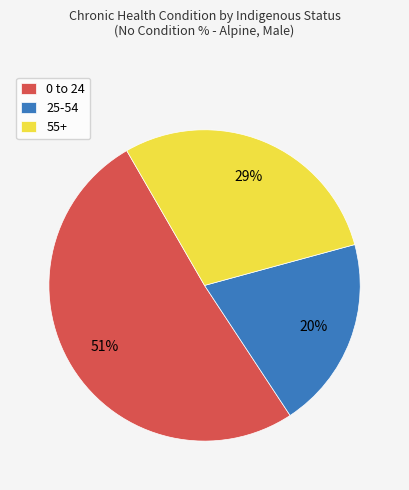

What percentage is the 55+ slice, to the nearest percent?

29%